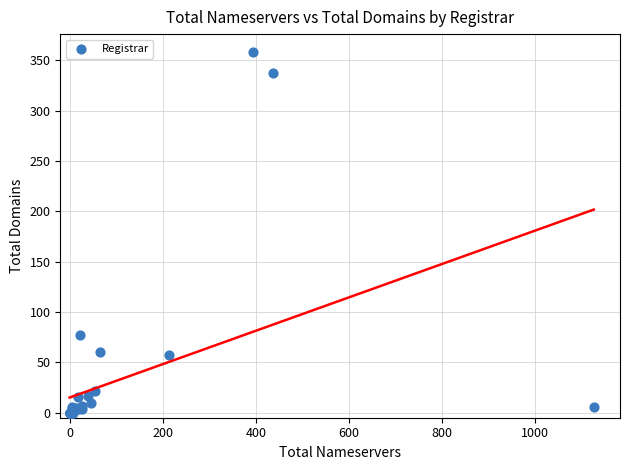

What Y value in the scatter plot is closest to 179?

77